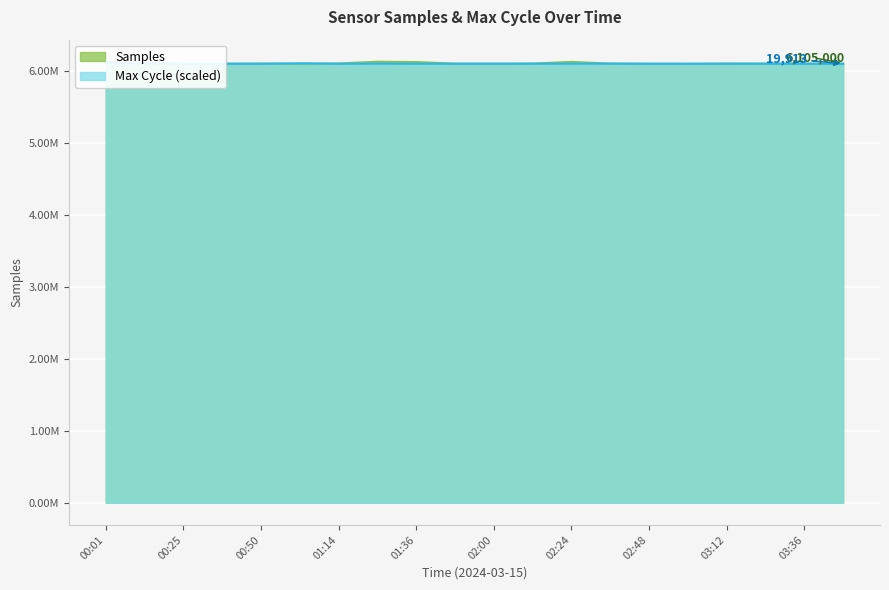

Which series has the largest range (max minus min)?

Samples